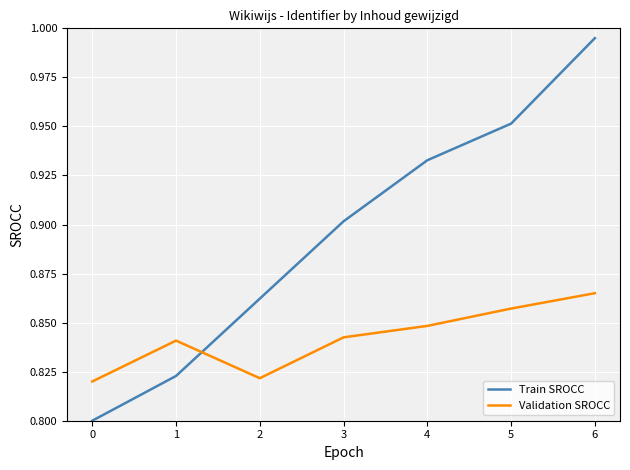

How many series are shown in this chart?

2